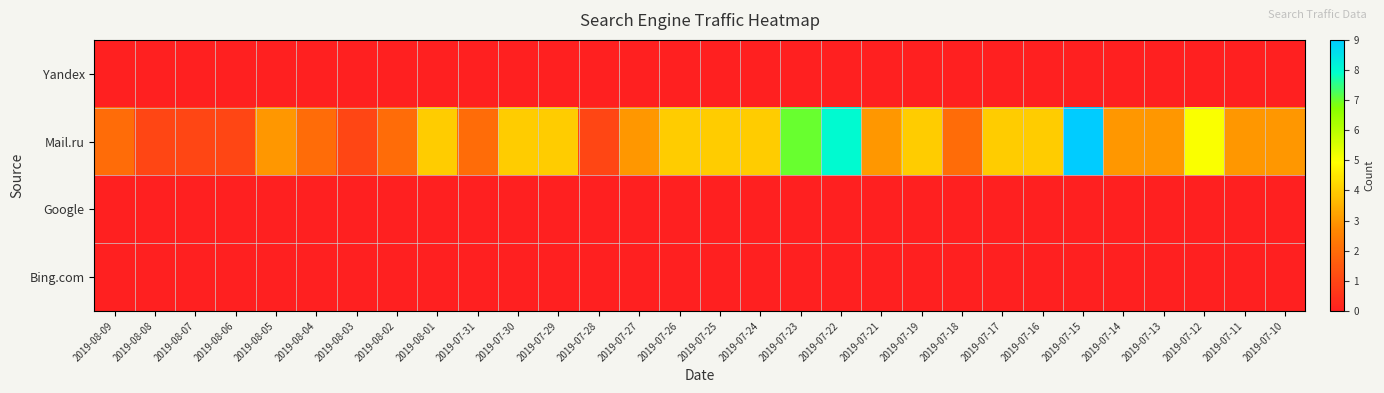

Reading left to right, list all the values displayed in this chart.

Yandex: 2019-08-09=0	2019-08-08=0	2019-08-07=0	2019-08-06=0	2019-08-05=0	2019-08-04=0	2019-08-03=0	2019-08-02=0	2019-08-01=0	2019-07-31=0	2019-07-30=0	2019-07-29=0	2019-07-28=0	2019-07-27=0	2019-07-26=0	2019-07-25=0	2019-07-24=0	2019-07-23=0	2019-07-22=0	2019-07-21=0	2019-07-19=0	2019-07-18=0	2019-07-17=0	2019-07-16=0	2019-07-15=0	2019-07-14=0	2019-07-13=0	2019-07-12=0	2019-07-11=0	2019-07-10=0
Mail.ru: 2019-08-09=2	2019-08-08=1	2019-08-07=1	2019-08-06=1	2019-08-05=3	2019-08-04=2	2019-08-03=1	2019-08-02=2	2019-08-01=4	2019-07-31=2	2019-07-30=4	2019-07-29=4	2019-07-28=1	2019-07-27=3	2019-07-26=4	2019-07-25=4	2019-07-24=4	2019-07-23=7	2019-07-22=8	2019-07-21=3	2019-07-19=4	2019-07-18=2	2019-07-17=4	2019-07-16=4	2019-07-15=9	2019-07-14=3	2019-07-13=3	2019-07-12=5	2019-07-11=3	2019-07-10=3
Google: 2019-08-09=0	2019-08-08=0	2019-08-07=0	2019-08-06=0	2019-08-05=0	2019-08-04=0	2019-08-03=0	2019-08-02=0	2019-08-01=0	2019-07-31=0	2019-07-30=0	2019-07-29=0	2019-07-28=0	2019-07-27=0	2019-07-26=0	2019-07-25=0	2019-07-24=0	2019-07-23=0	2019-07-22=0	2019-07-21=0	2019-07-19=0	2019-07-18=0	2019-07-17=0	2019-07-16=0	2019-07-15=0	2019-07-14=0	2019-07-13=0	2019-07-12=0	2019-07-11=0	2019-07-10=0
Bing.com: 2019-08-09=0	2019-08-08=0	2019-08-07=0	2019-08-06=0	2019-08-05=0	2019-08-04=0	2019-08-03=0	2019-08-02=0	2019-08-01=0	2019-07-31=0	2019-07-30=0	2019-07-29=0	2019-07-28=0	2019-07-27=0	2019-07-26=0	2019-07-25=0	2019-07-24=0	2019-07-23=0	2019-07-22=0	2019-07-21=0	2019-07-19=0	2019-07-18=0	2019-07-17=0	2019-07-16=0	2019-07-15=0	2019-07-14=0	2019-07-13=0	2019-07-12=0	2019-07-11=0	2019-07-10=0